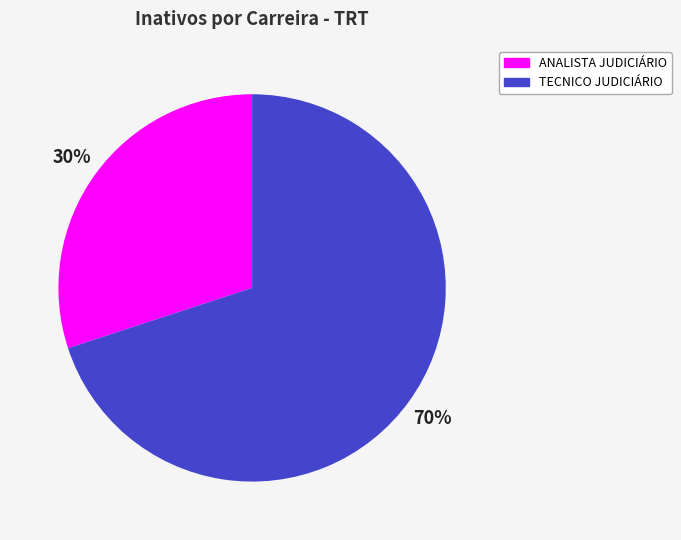

Is there a majority slice in this chart?

Yes